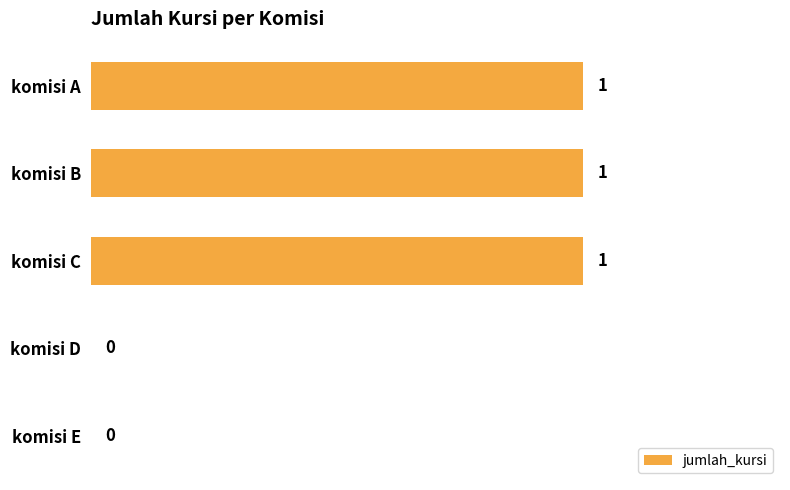

What is the greatest value displayed?

1